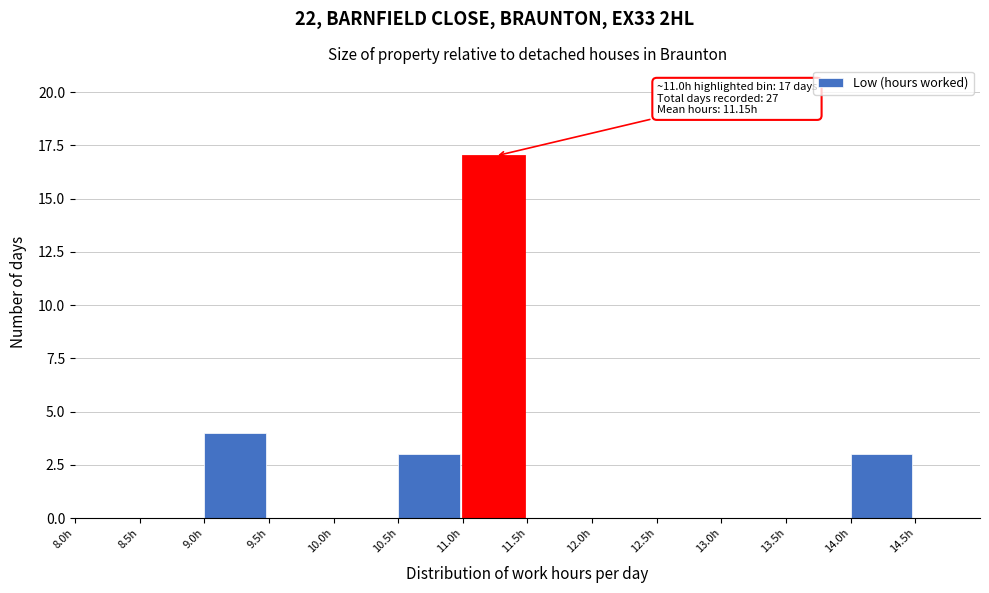

Which range on the x-axis has the tallest bar?

11.0 to 11.5